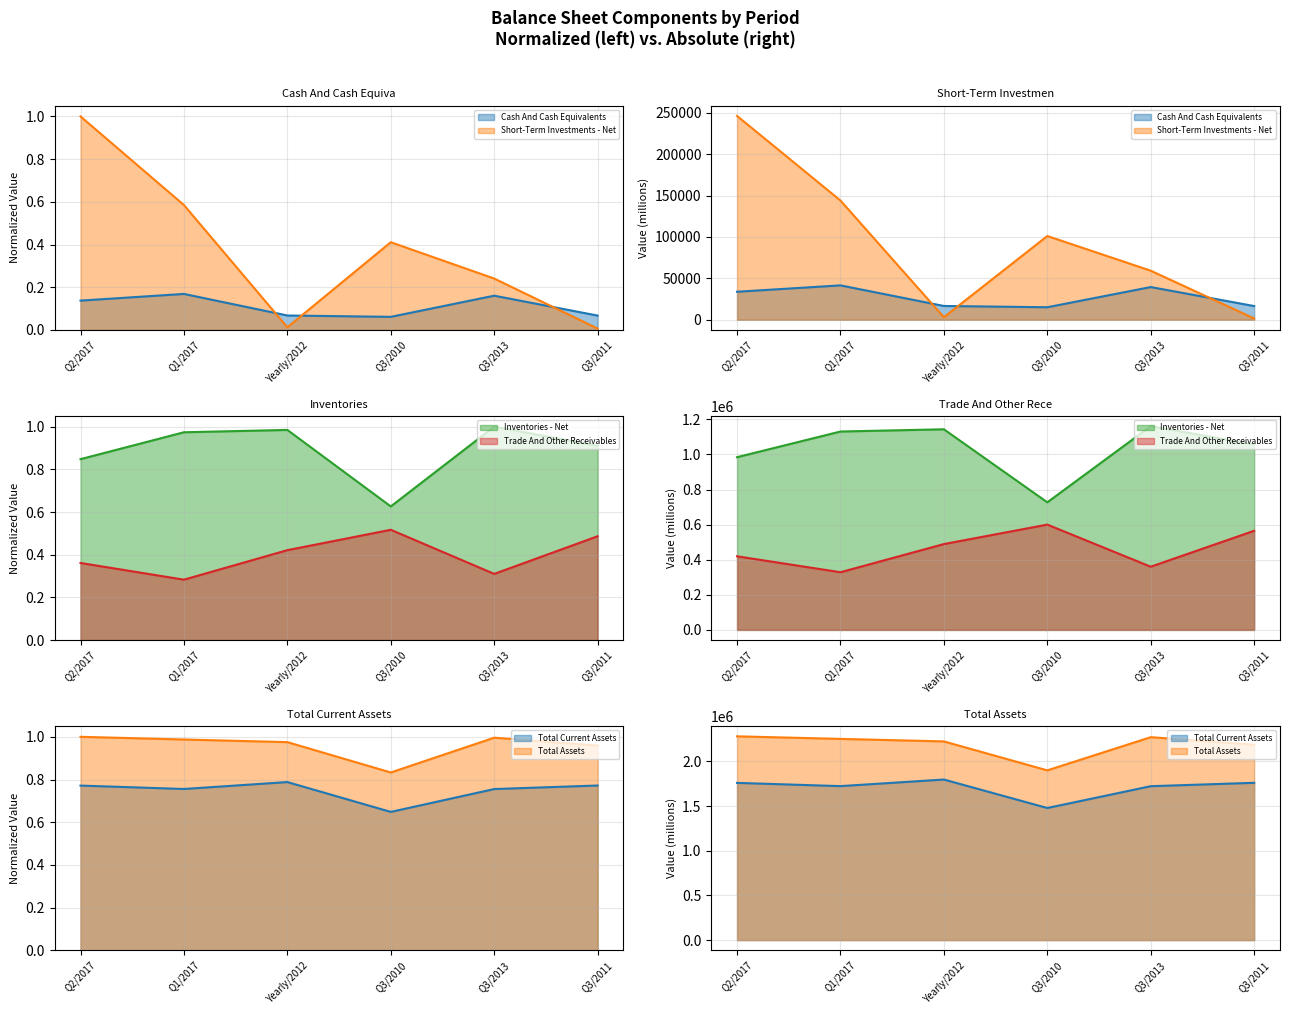

What are all the series names shown in the legend?

Cash And Cash Equivalents, Short-Term Investments - Net, Inventories - Net, Total Current Assets, Trade And Other Receivables, Total Assets